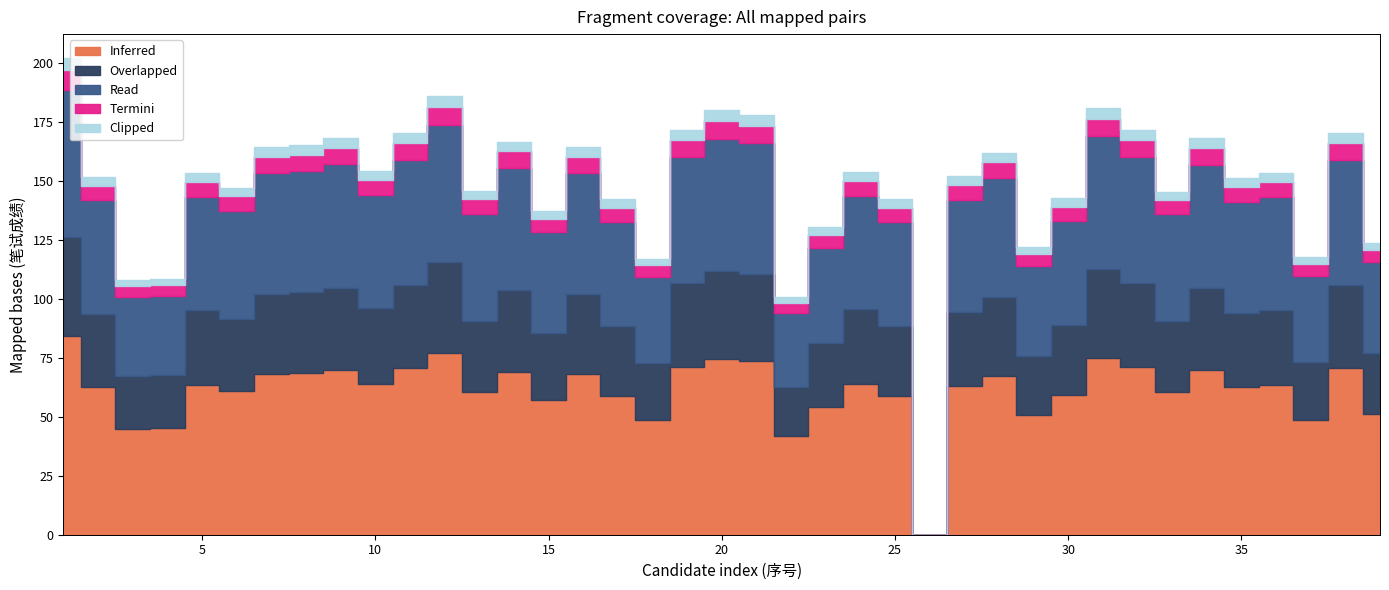

Which has a higher value, 23 or 37?

23